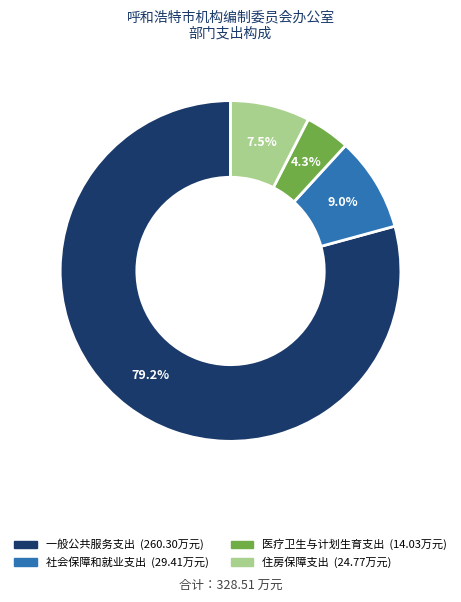

How many slices are in this pie chart?

4